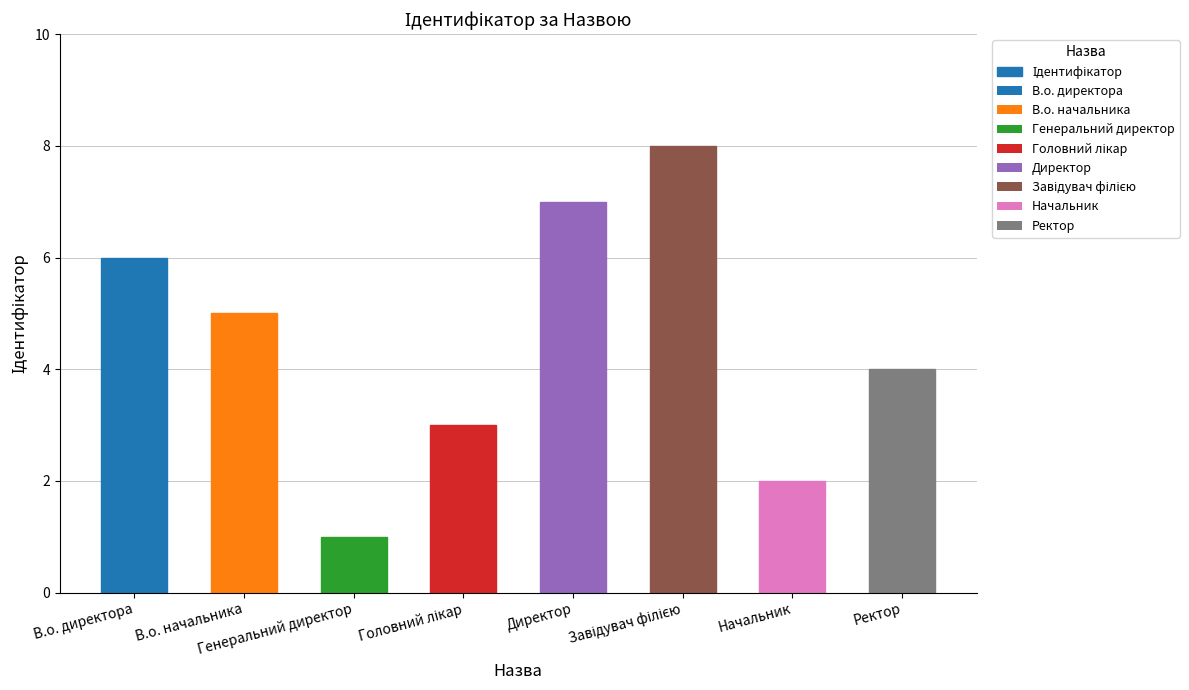

What is the sum of all values?

36